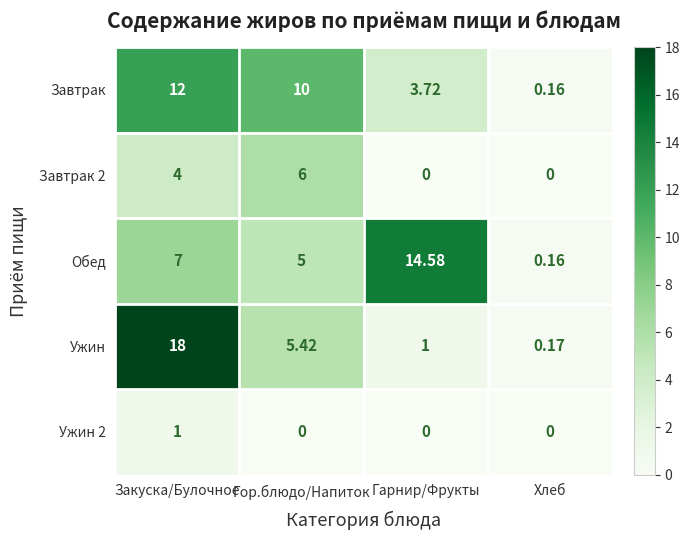

Where does the Ужин series first go above 5?

Закуска/Булочное